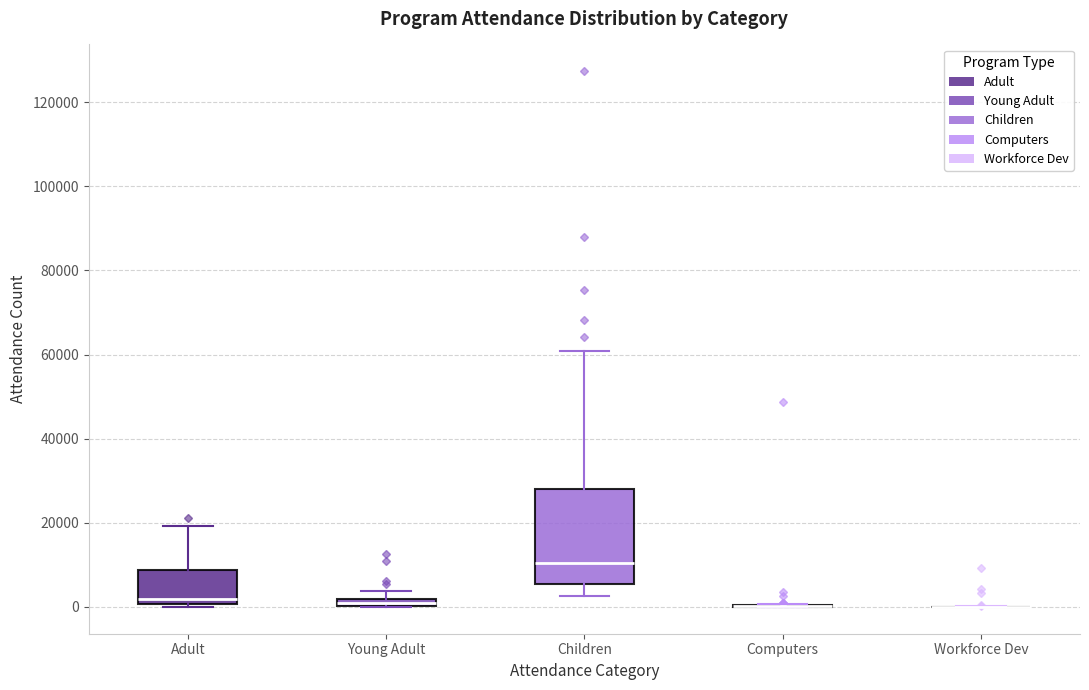

Which box is the tallest, from its lower edge to its upper edge?

Children